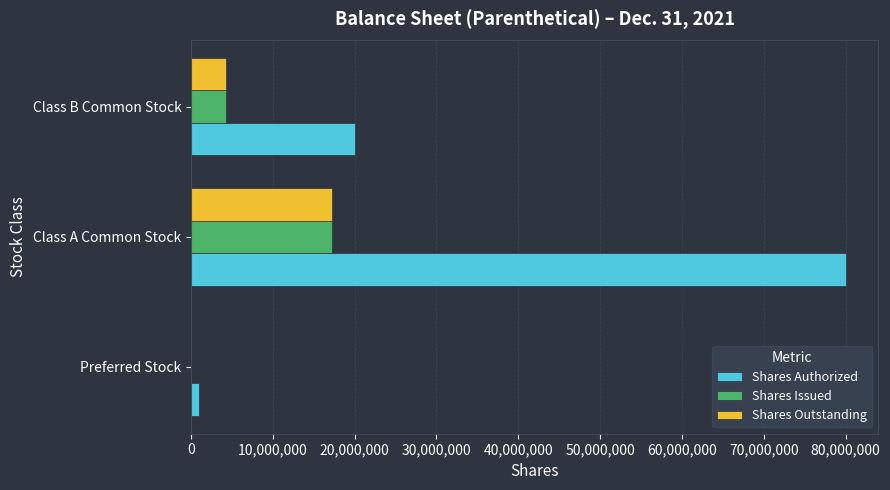

The value of Shares Outstanding at Class A Common Stock is 10708786. True or false?

False